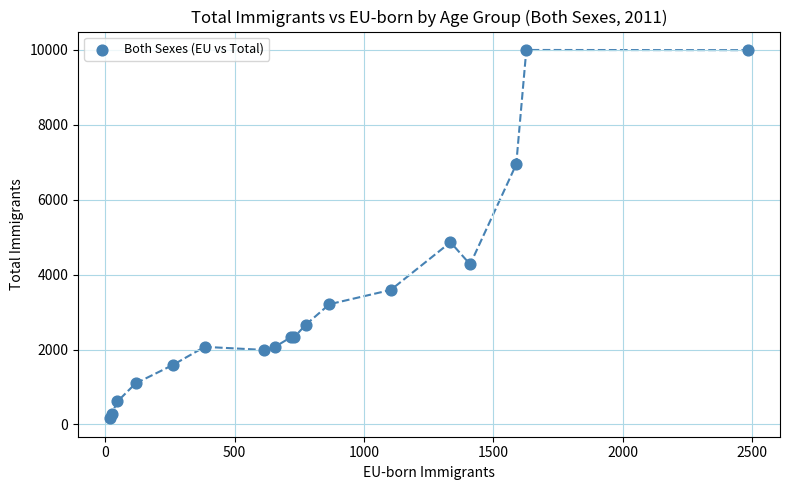

What Y value in the scatter plot is closest to 5082?

4866